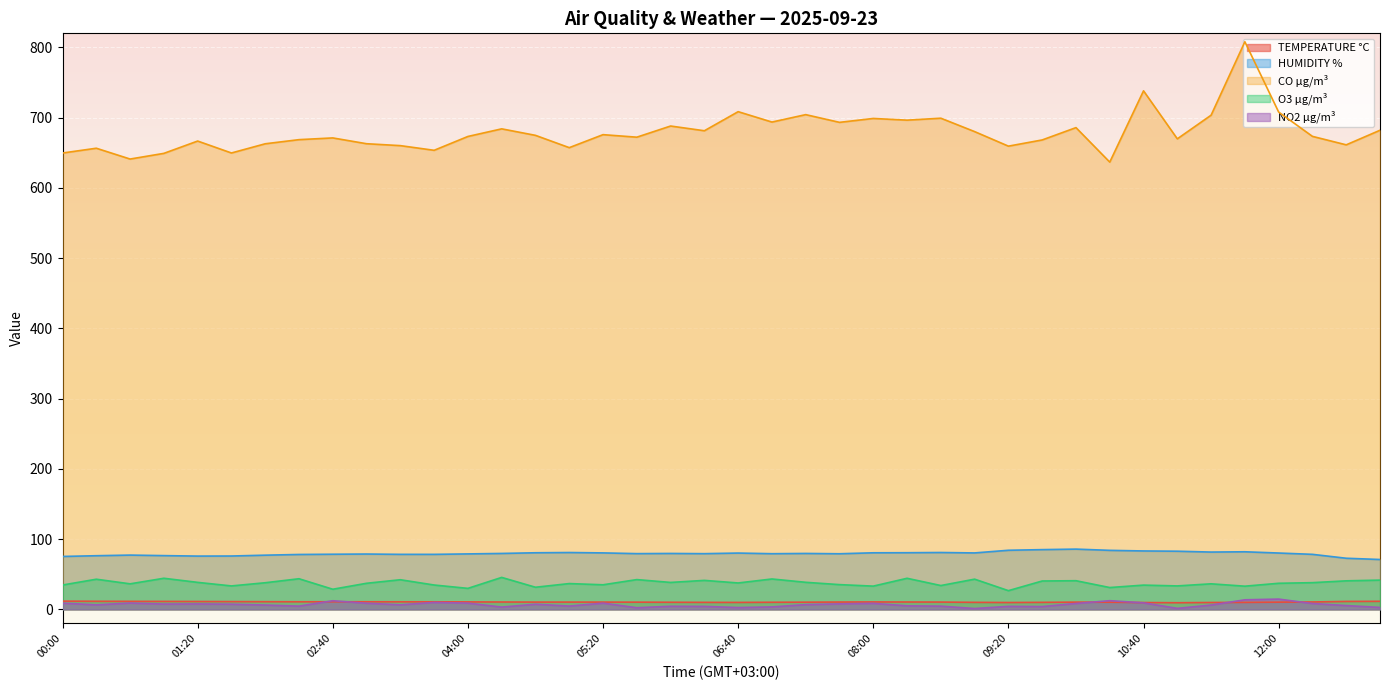

How many lines are shown in the chart?

5